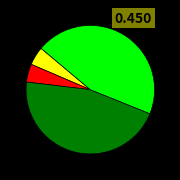

Does any single category account for the majority?

No